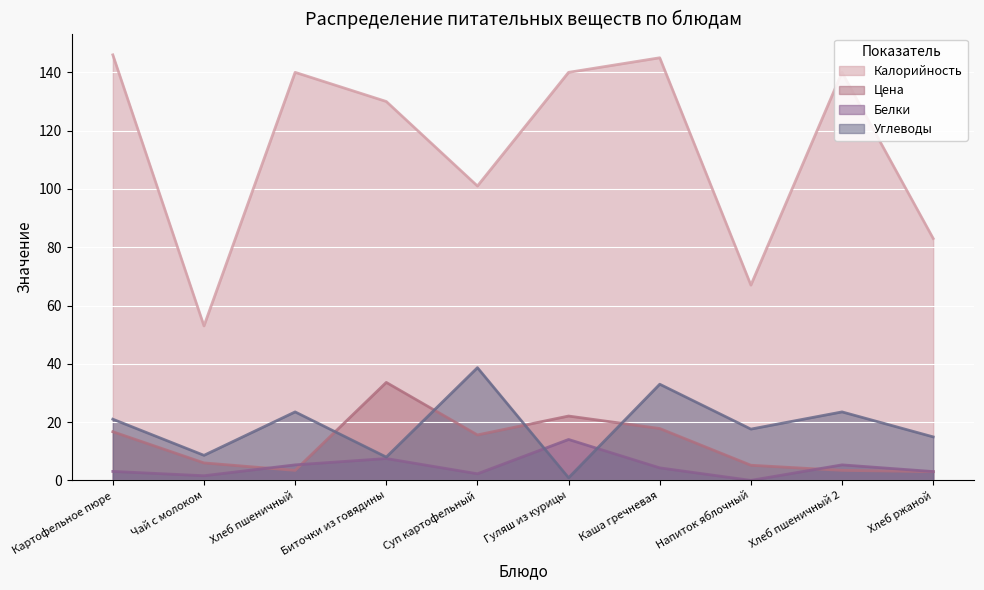

How many lines are shown in the chart?

4